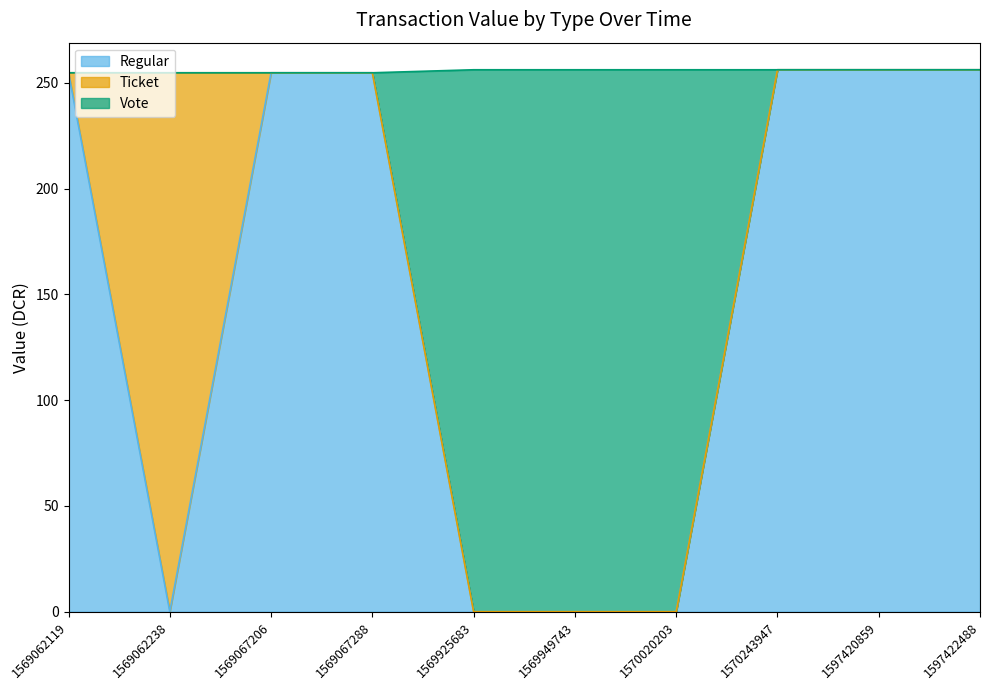

The Regular series shows 125.1 at 1570020203. True or false?

False